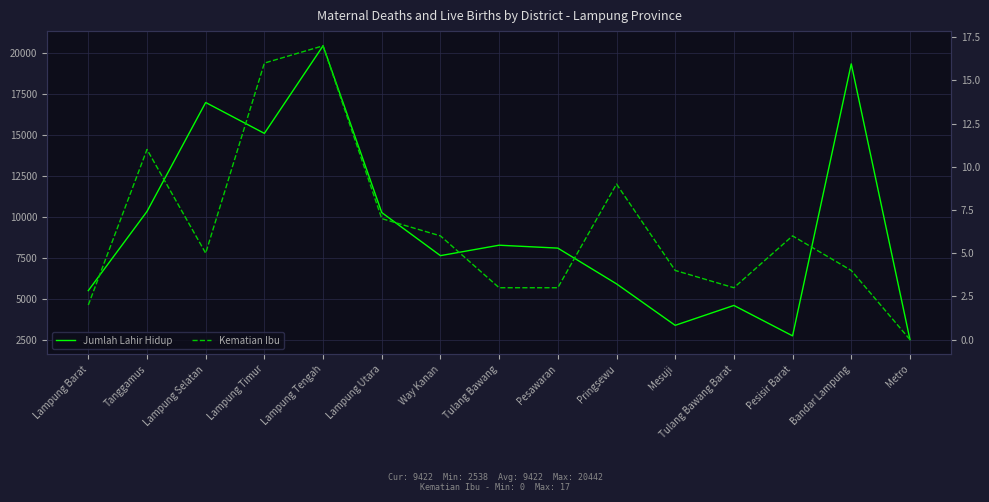

The value of Kematian Ibu at Bandar Lampung is 4. True or false?

True